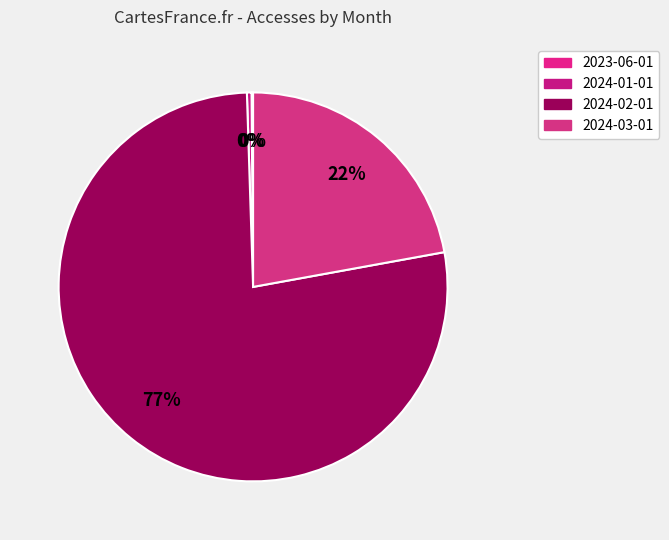

Which slice is the smallest?

2023-06-01